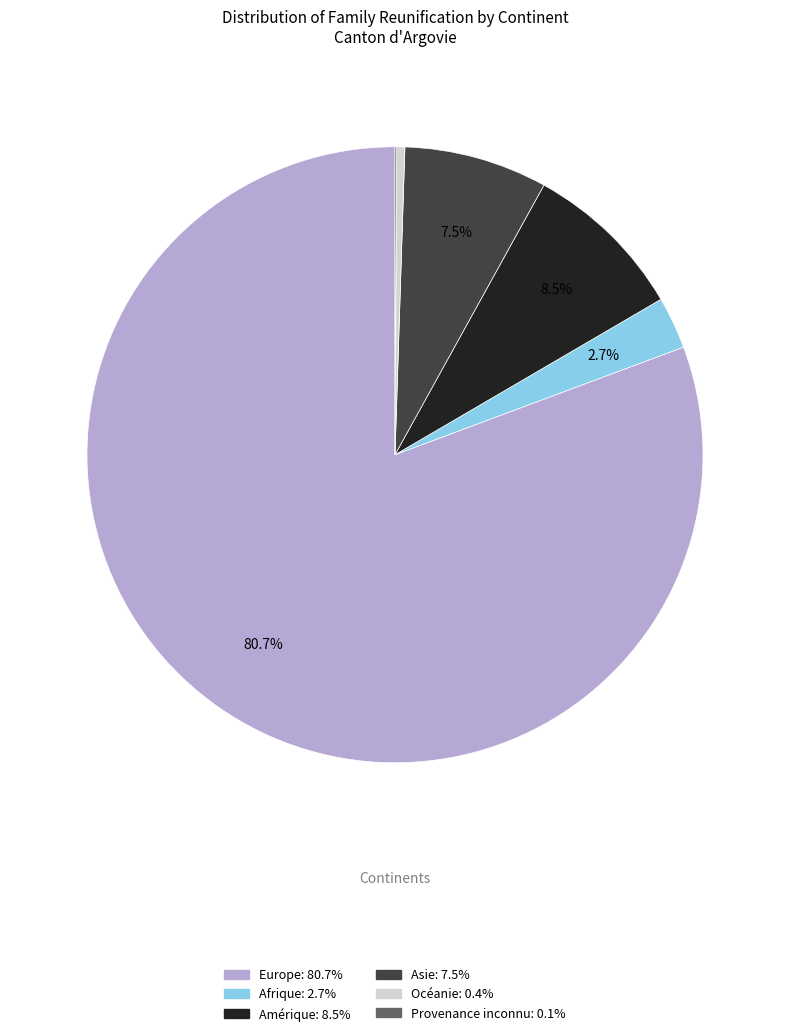

Which category has the biggest portion of the pie?

Europe